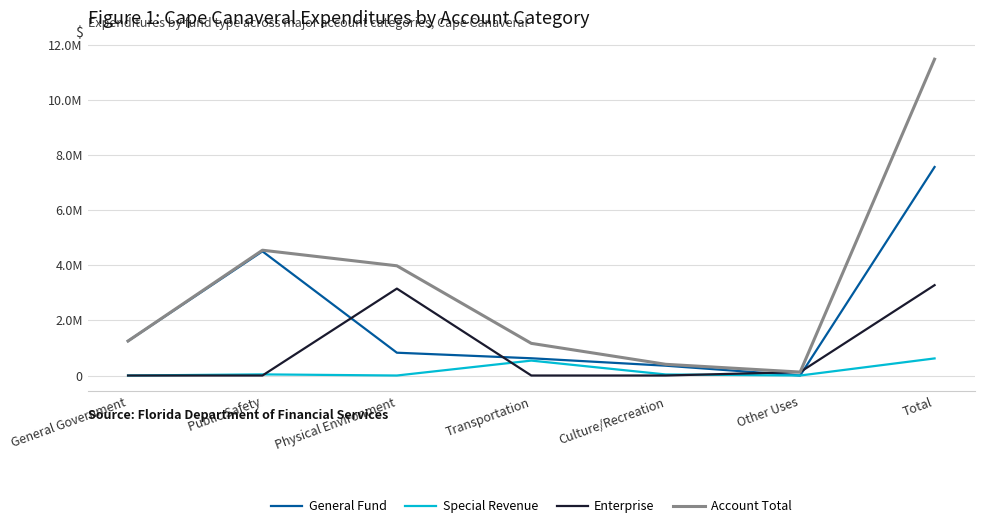

What are all the series names shown in the legend?

General Fund, Special Revenue, Enterprise, Account Total